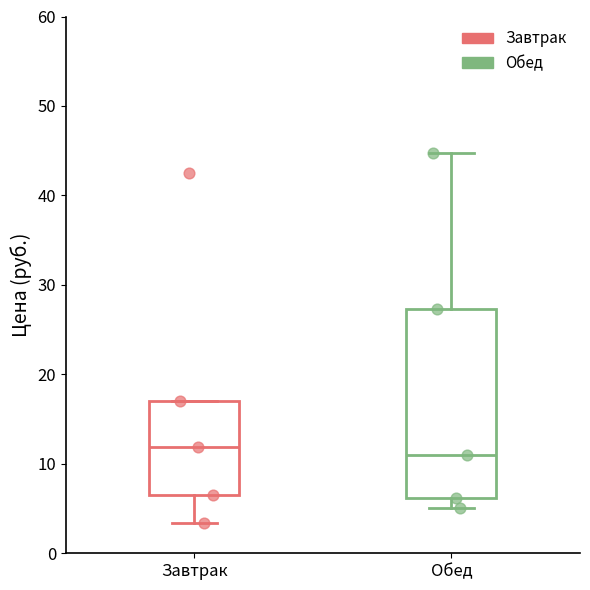

Reading left to right, read every box against the y-axis: the position of its median line, the range the box covers, and the ends of its whiskers. The values are not printed on the chart, so give them approximately, as read against the axis.

Завтрак: median 12, box 7 to 17, whiskers 3 to 17
Обед: median 11, box 6 to 27, whiskers 5 to 45